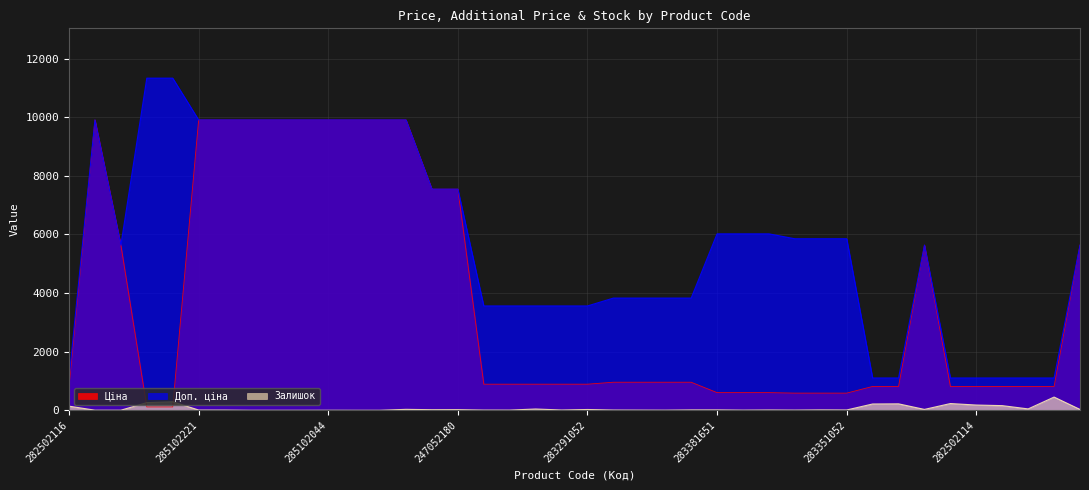

What is the difference between the maximum and minimum values in the Залишок series?

450.0